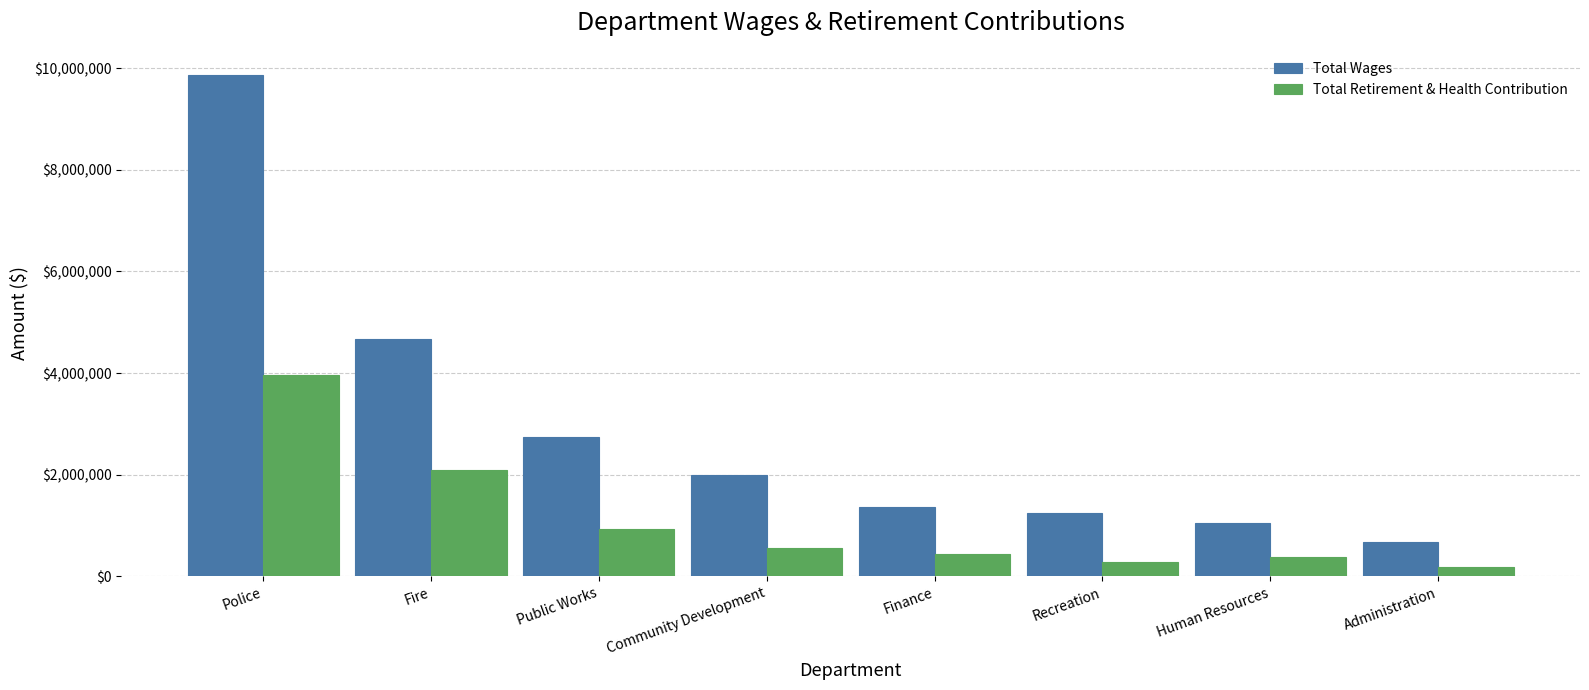

The value of Total Wages at Community Development is 507316. True or false?

False